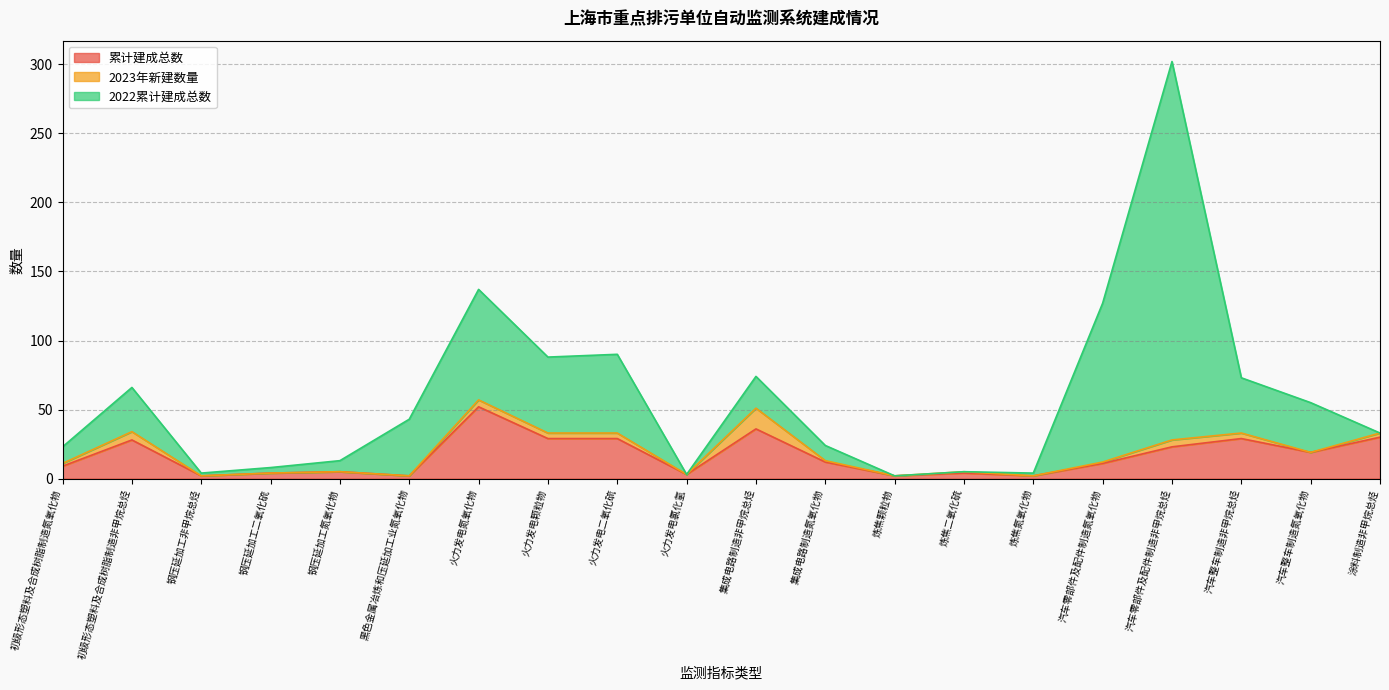

What is the label of the 4th point from the left?

钢压延加工二氧化硫